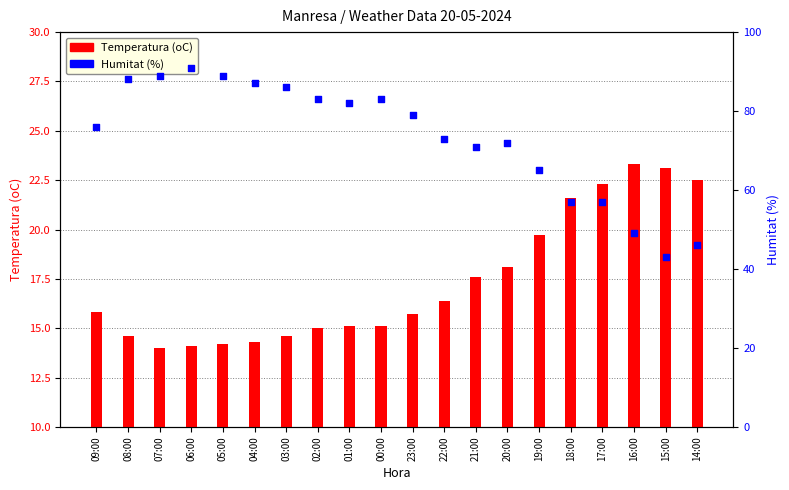

Which series reaches the maximum Y coordinate?

Humitat (%)